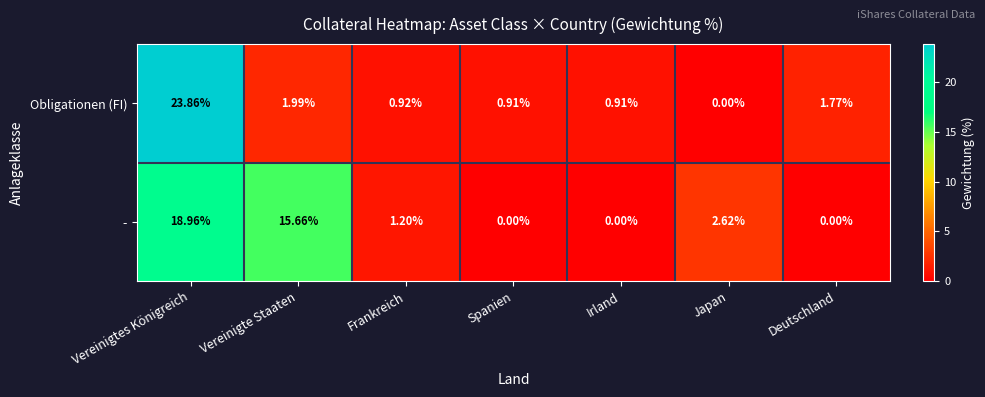

Between Vereinigtes Königreich and Frankreich, which series saw the biggest shift?

Obligationen (FI)